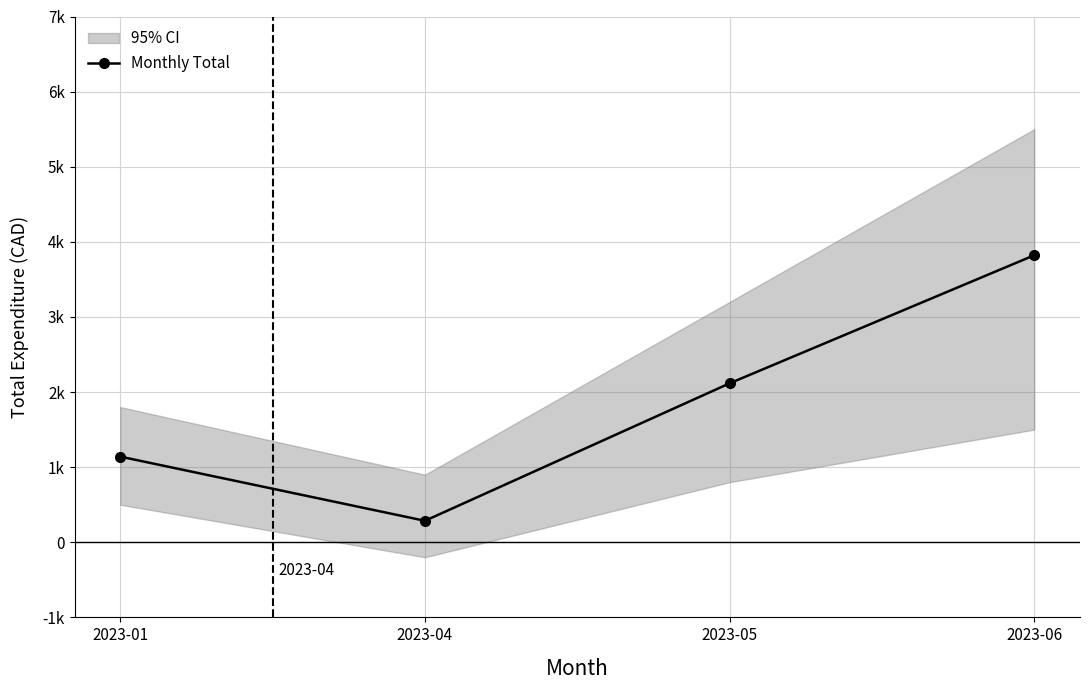

Reading right to left, what are all the values shown in this chart?

3821.8	2116.3	286.0	1140.5